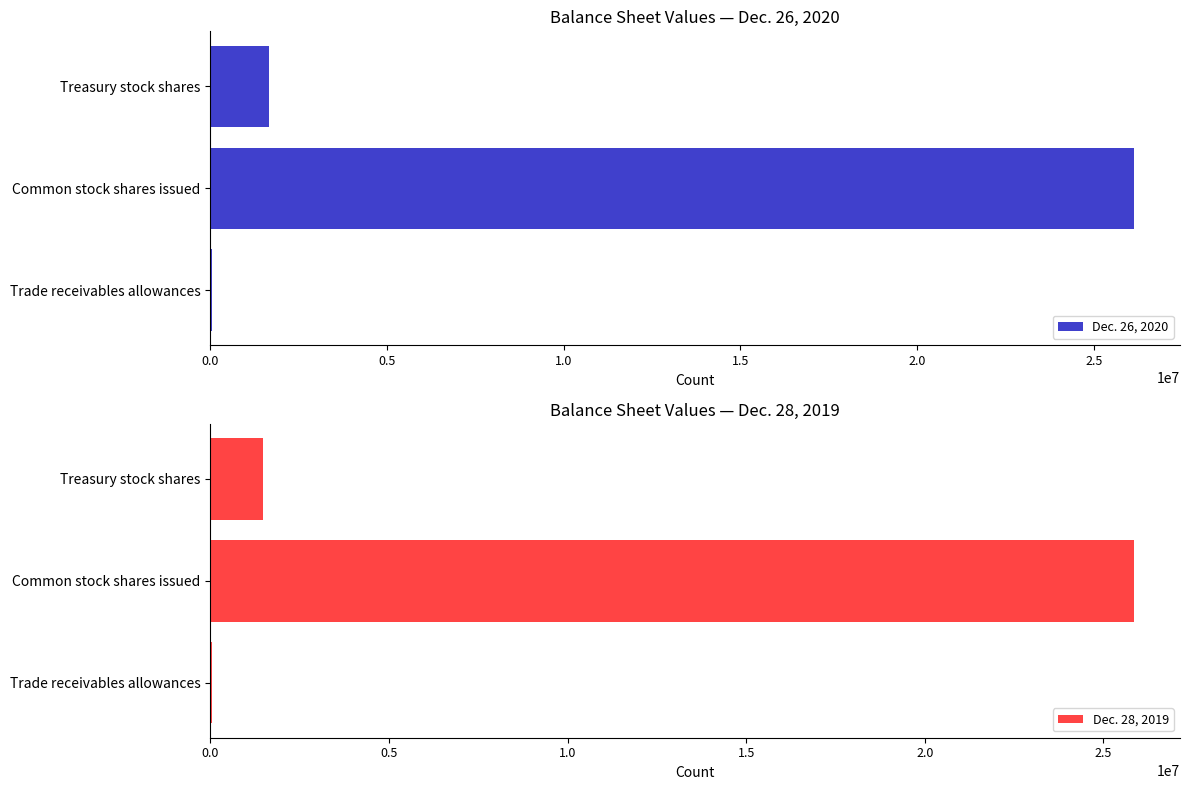

Which category has the highest value in the Dec. 26, 2020 series?

Common stock shares issued